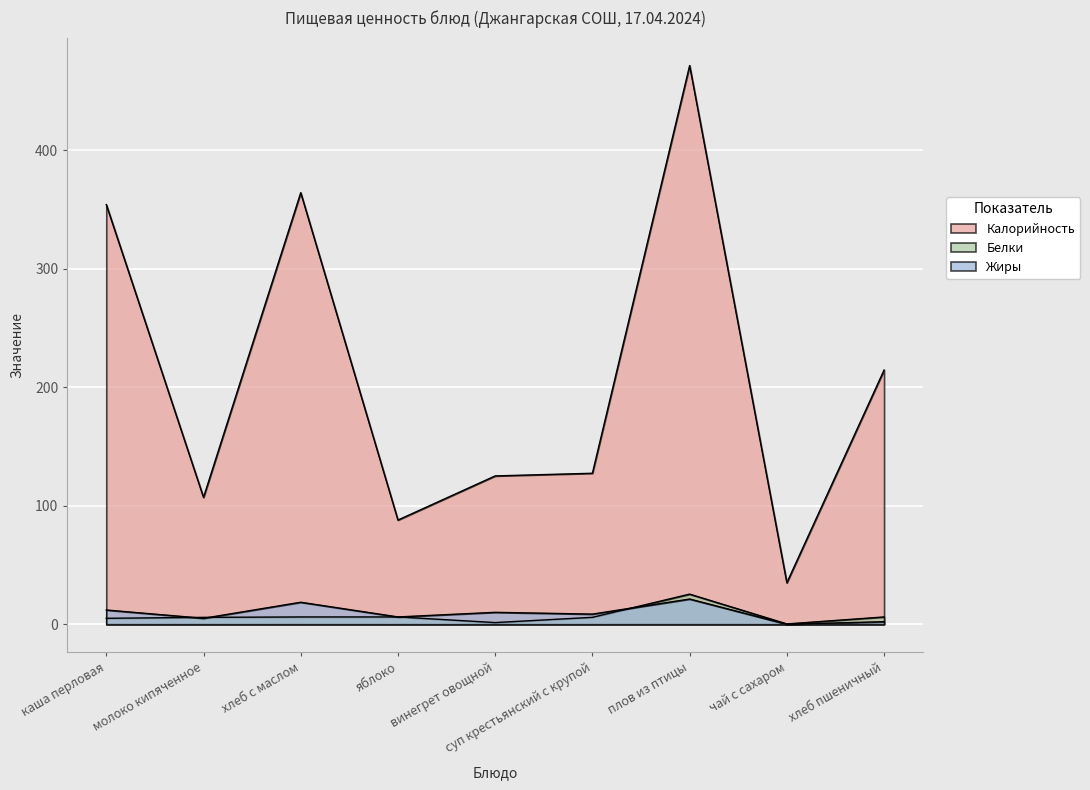

Between молоко кипяченное and хлеб пшеничный, which is larger?

хлеб пшеничный